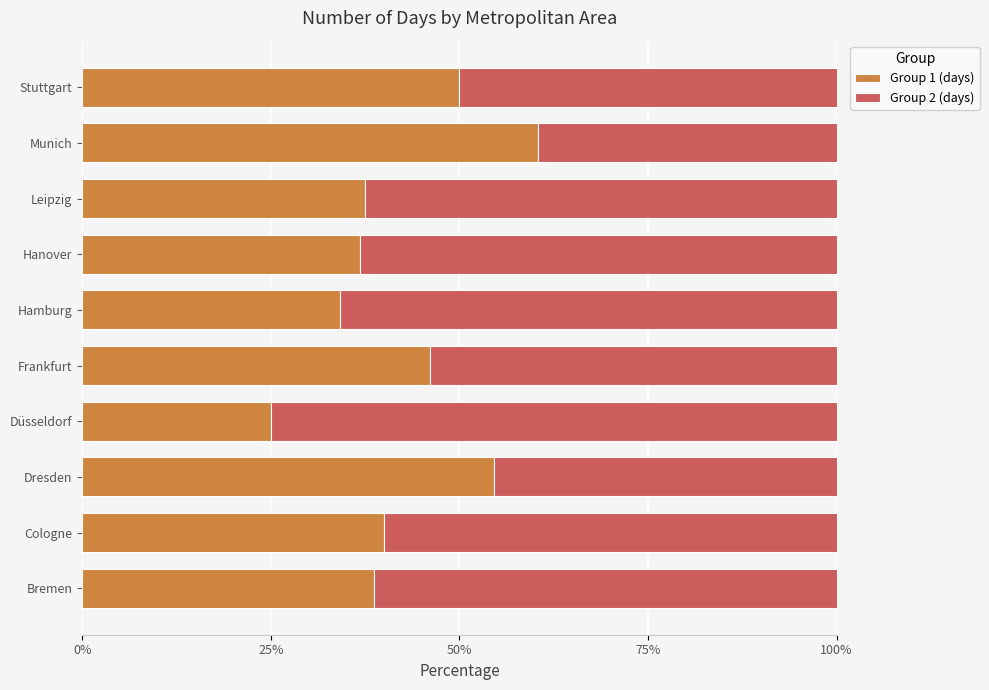

What is the total value across all series at Stuttgart?

100.0